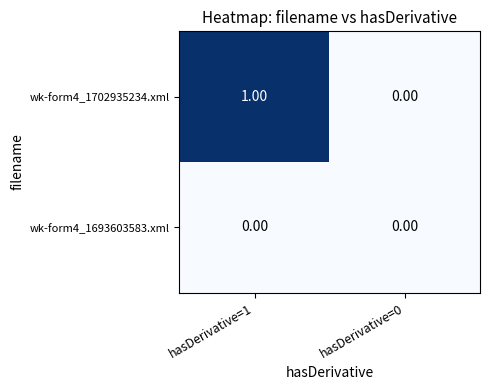

What is the difference between the highest and lowest values at hasDerivative=1?

1